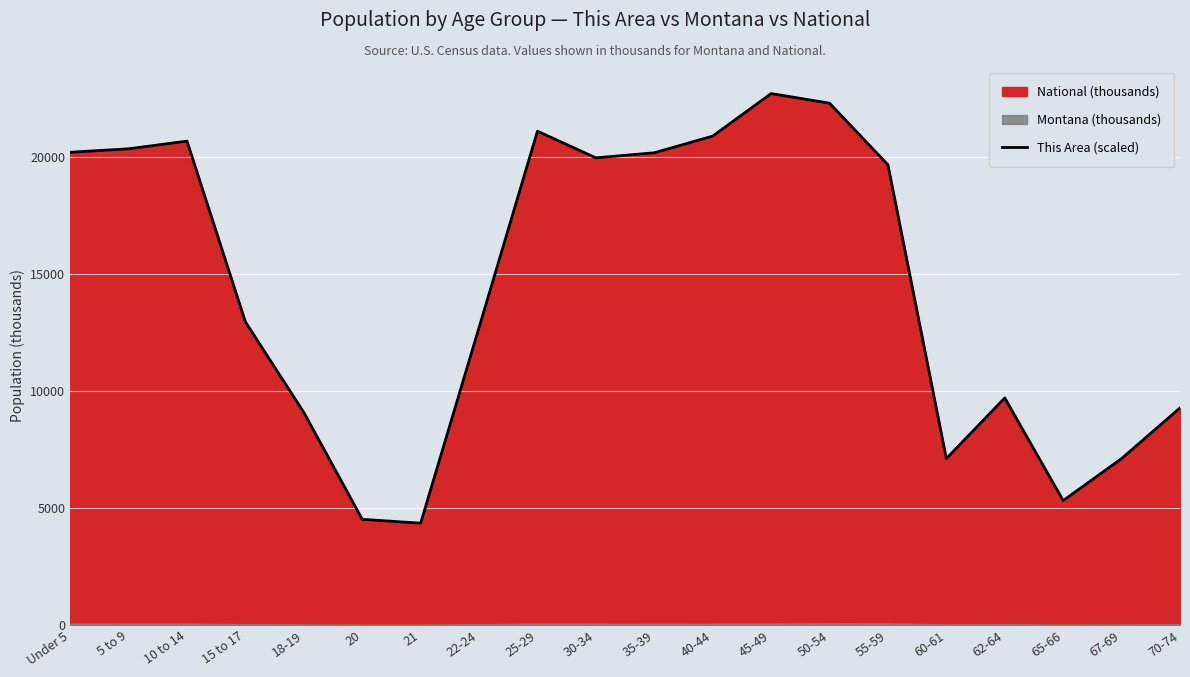

Where is the data nearest to the value 13531?

15 to 17